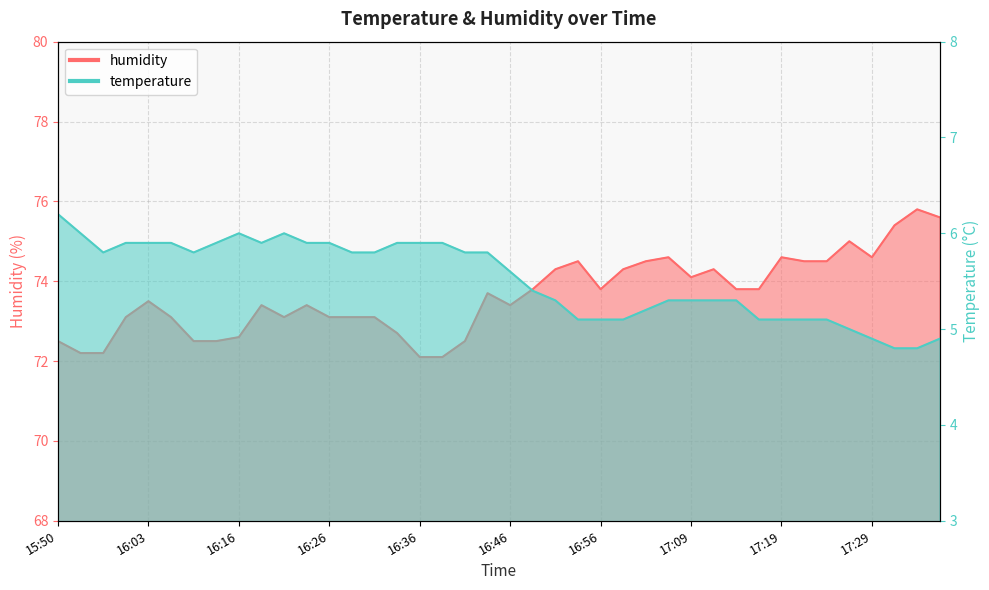

What is the value of the humidity point at the 34th from the left?

74.5